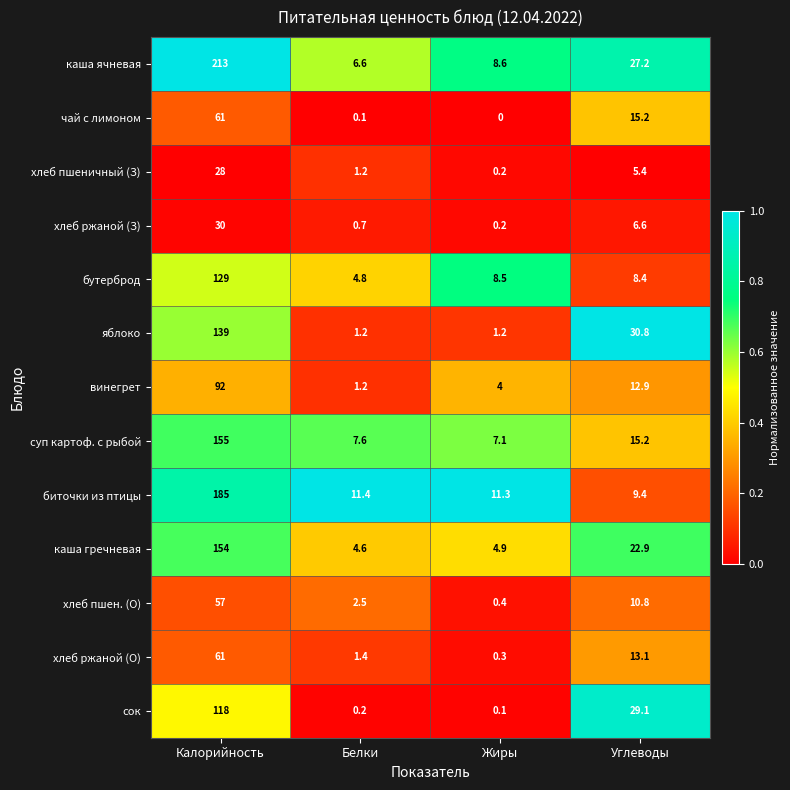

True or false: суп картоф. с рыбой has a value of 155.0 at Калорийность.

True